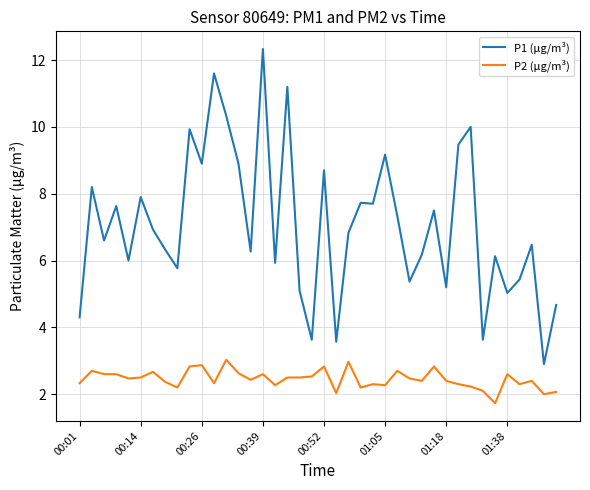

What is the minimum value for P2 (μg/m³)?

1.7